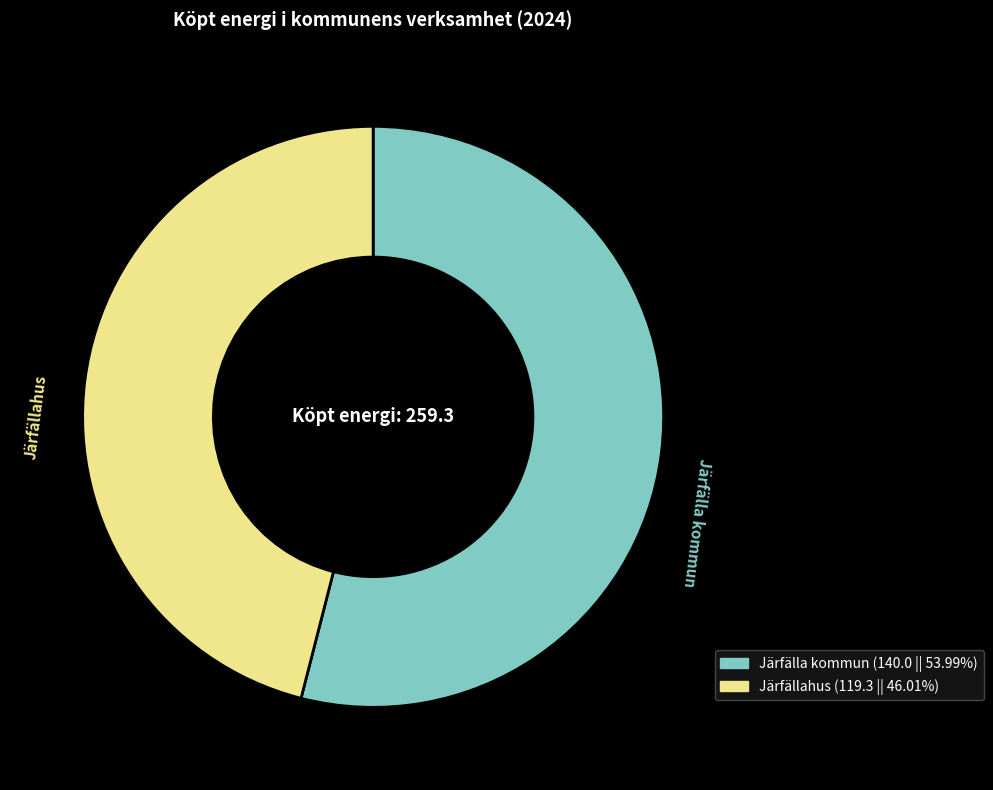

Combined, do Järfälla kommun and Järfällahus account for over 50%?

Yes